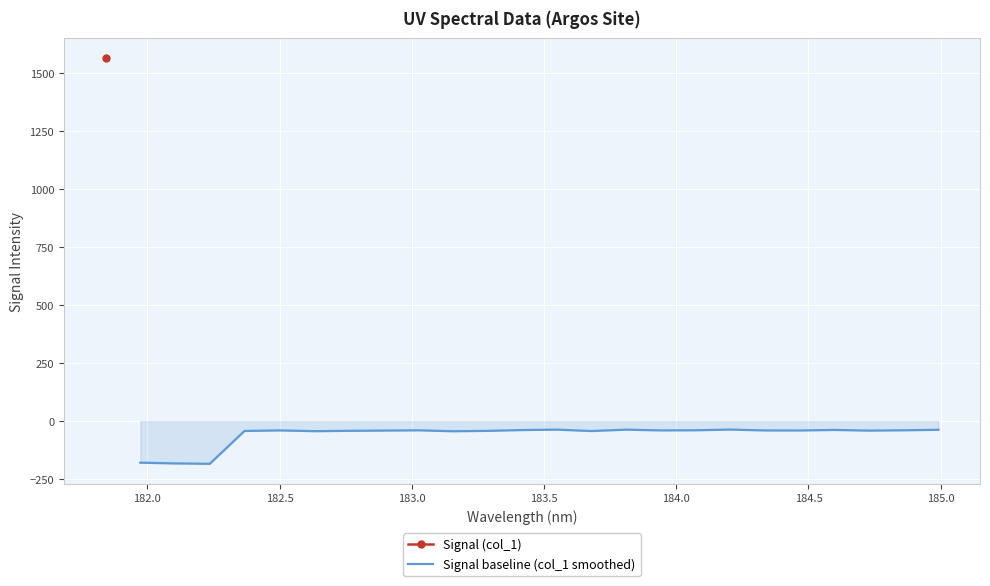

What is the value of the 4th point from the left?

-42.4